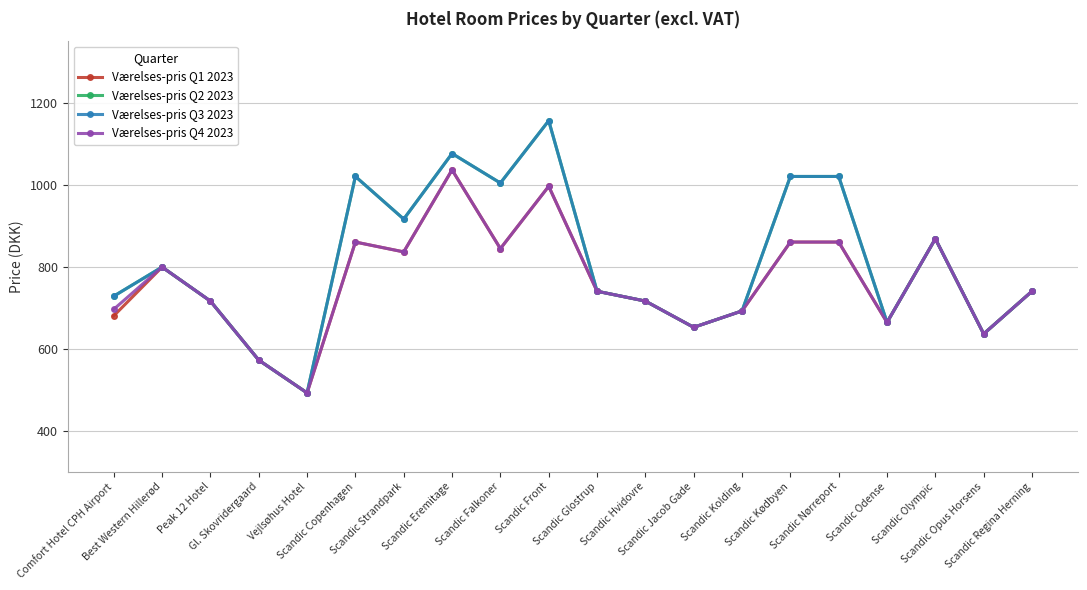

What is the label of the 8th point from the right?

Scandic Jacob Gade